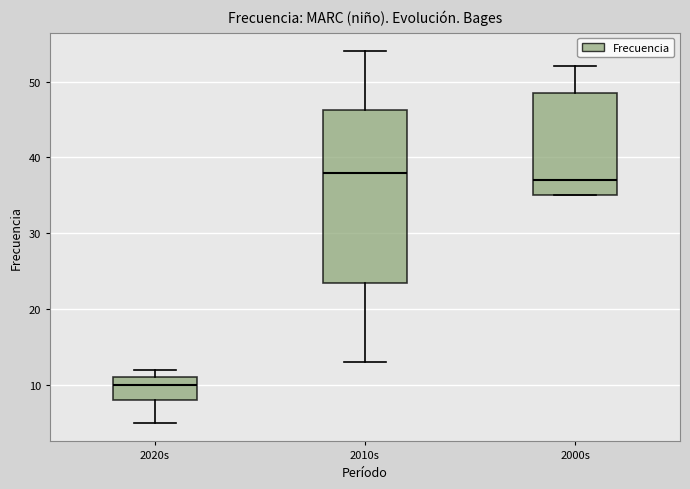

Reading left to right, read every box against the y-axis: the position of its median line, the range the box covers, and the ends of its whiskers. The values are not printed on the chart, so give them approximately, as read against the axis.

2020s: median 10, box 8 to 11, whiskers 5 to 12
2010s: median 38, box 24 to 46, whiskers 13 to 54
2000s: median 37, box 35 to 49, whiskers 35 to 52